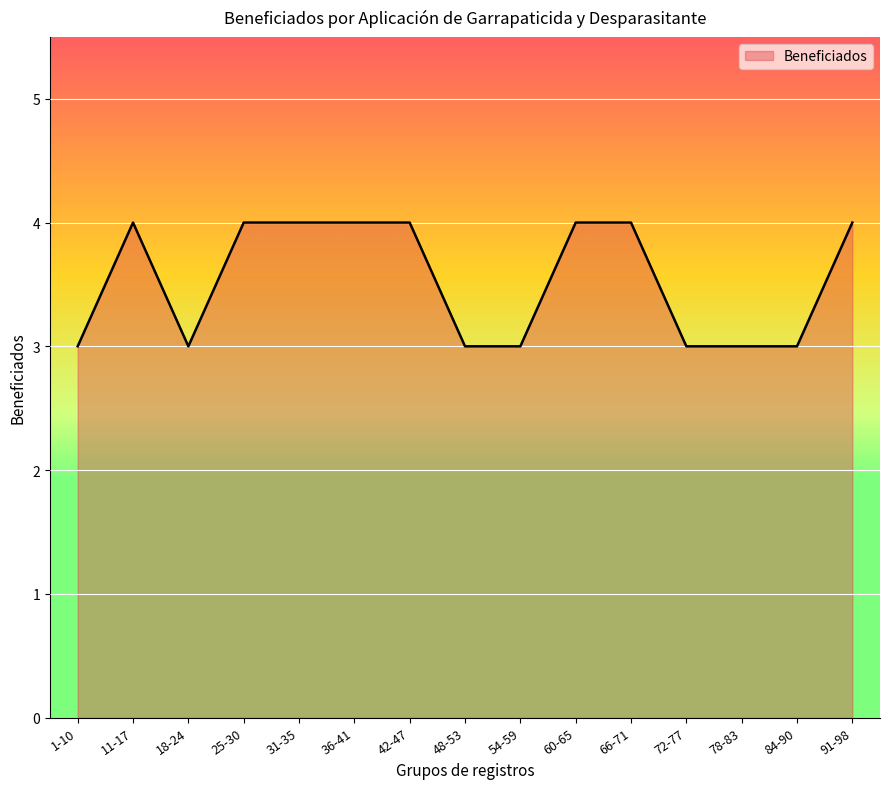

What value does the data have at 66-71?

4